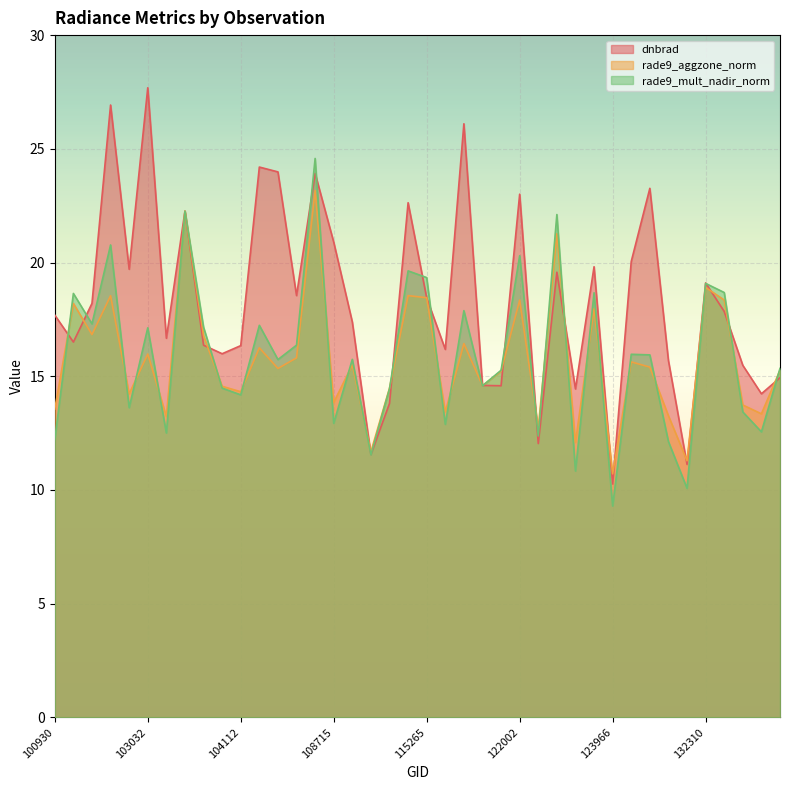

What is the lowest value of the rade9_aggzone_norm series?

10.7